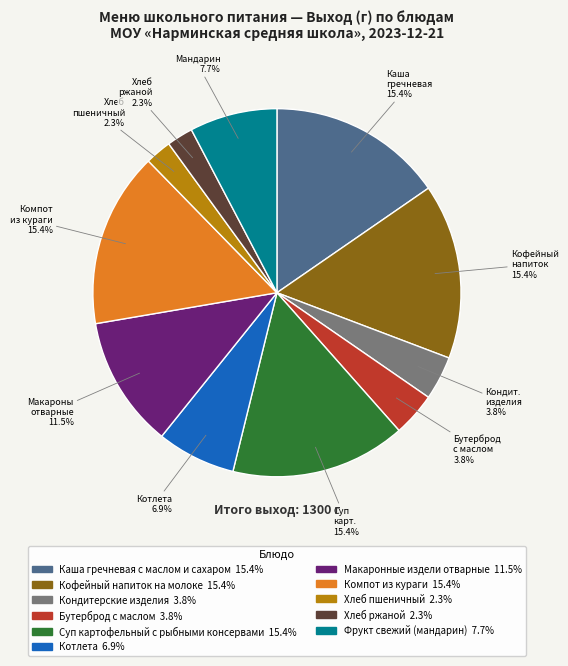

To the nearest percent, what is the difference between the Каша гречневая с маслом и сахаром and Кондитерские изделия slice percentages?

12%